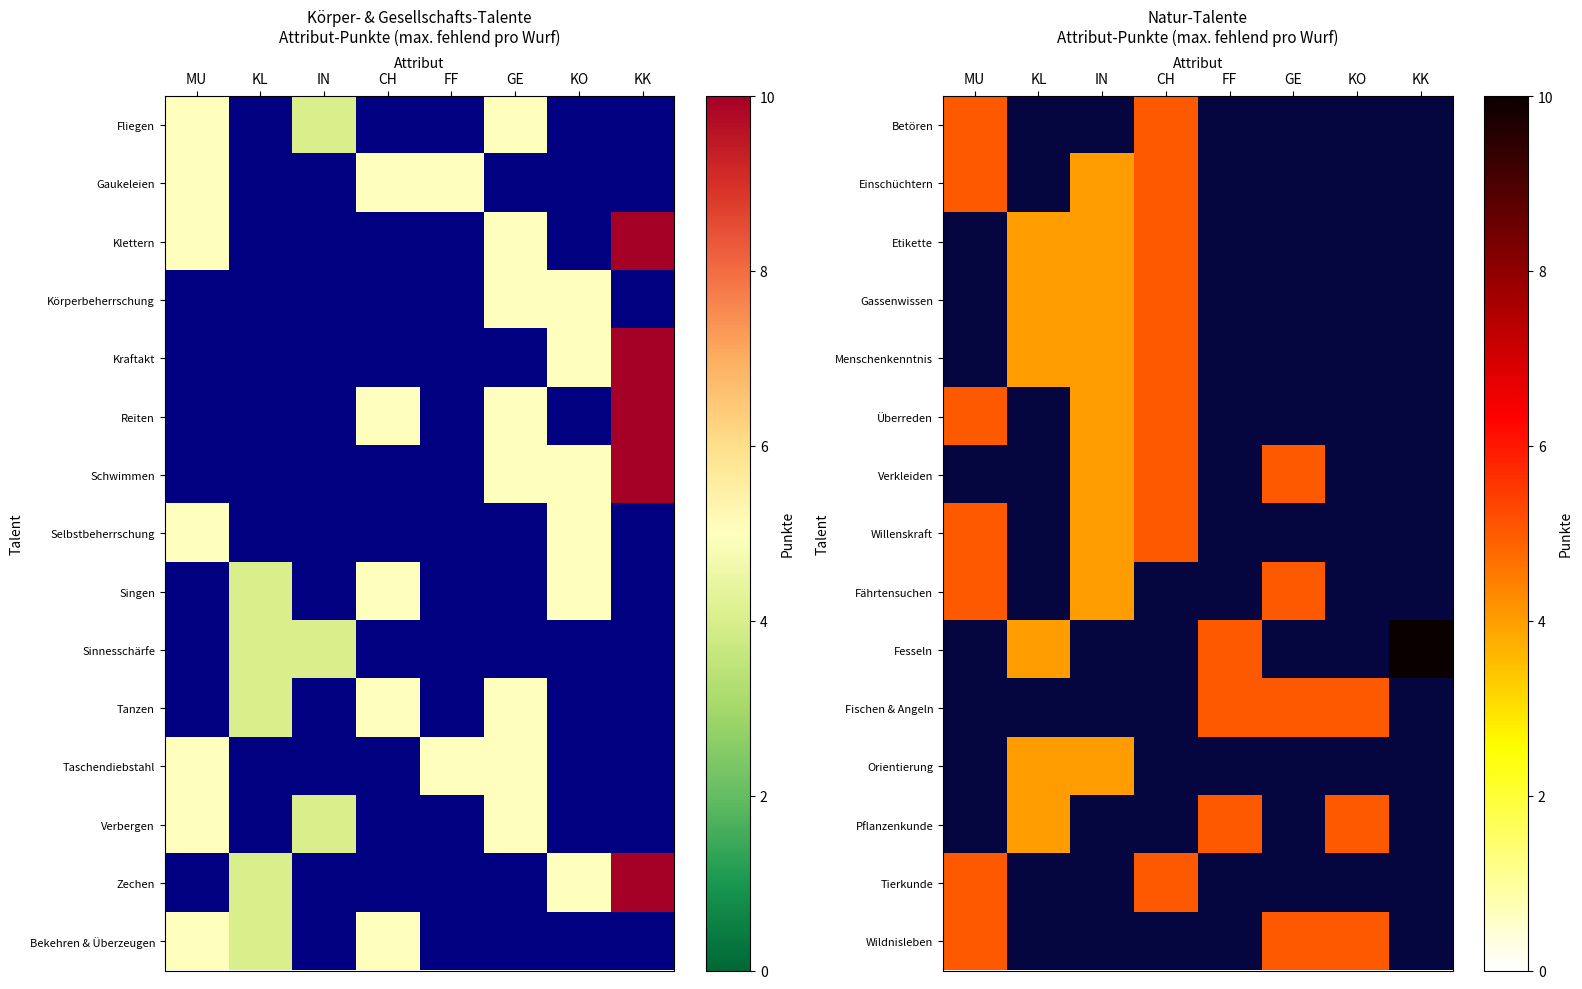

At CH, list the series in order from smallest to largest.

Betören, Einschüchtern, Etikette, Gassenwissen, Menschenkenntnis, Überreden, Verkleiden, Willenskraft, Fährtensuchen, Fesseln, Fischen & Angeln, Orientierung, Pflanzenkunde, Tierkunde, Wildnisleben